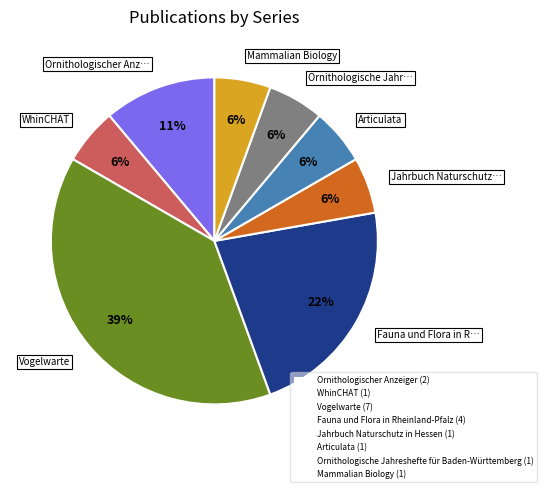

Is the sum of Jahrbuch Naturschutz in Hessen (1) and Articulata (1) greater than half?

No